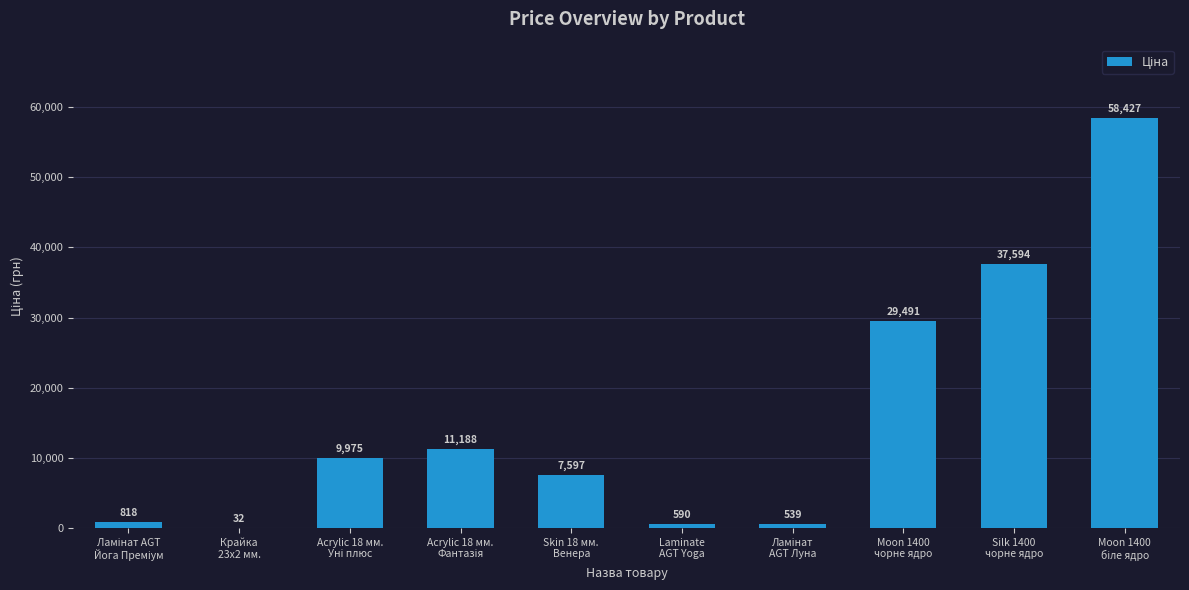

At which label is the value closest to 29229?

Moon 1400
чорне ядро